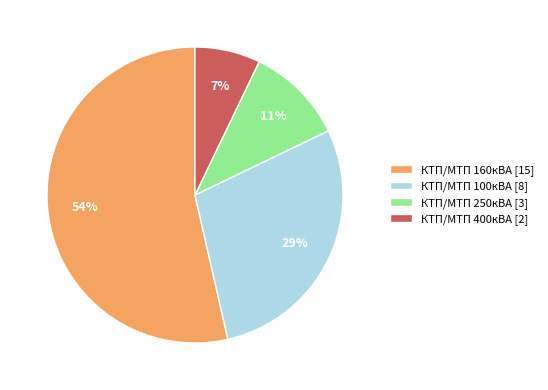

Which slice represents more than half of the pie?

КТП/МТП 160кВА [15]